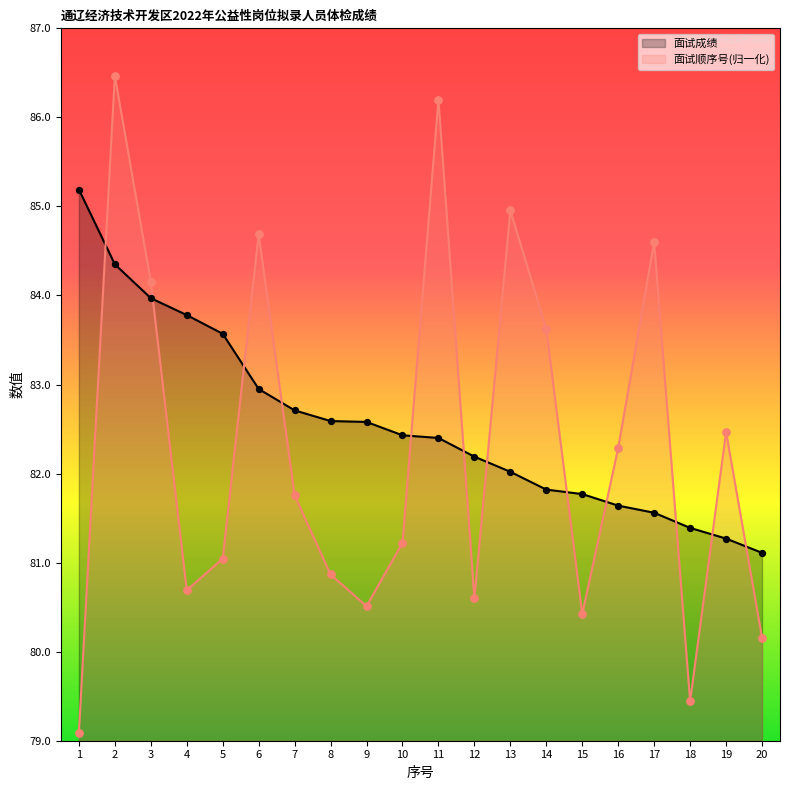

What is the total value across all series at 17?

166.2